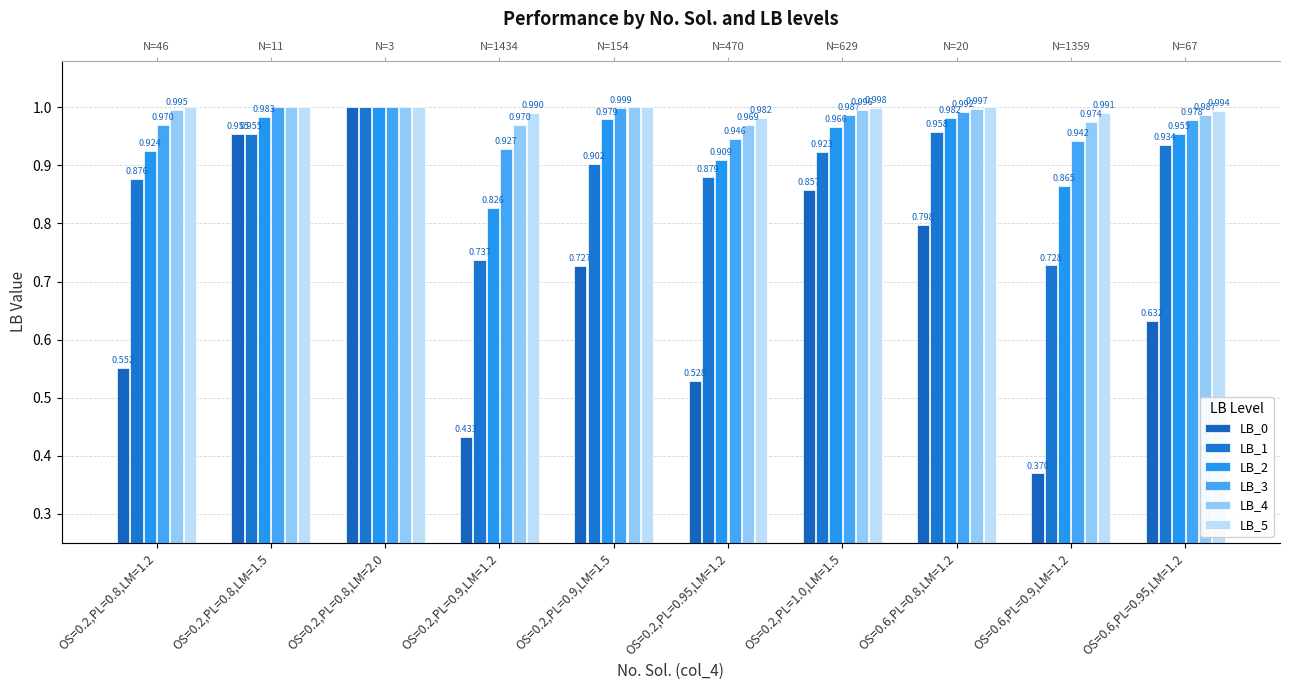

What is the sum of all LB_2 values?

9.4